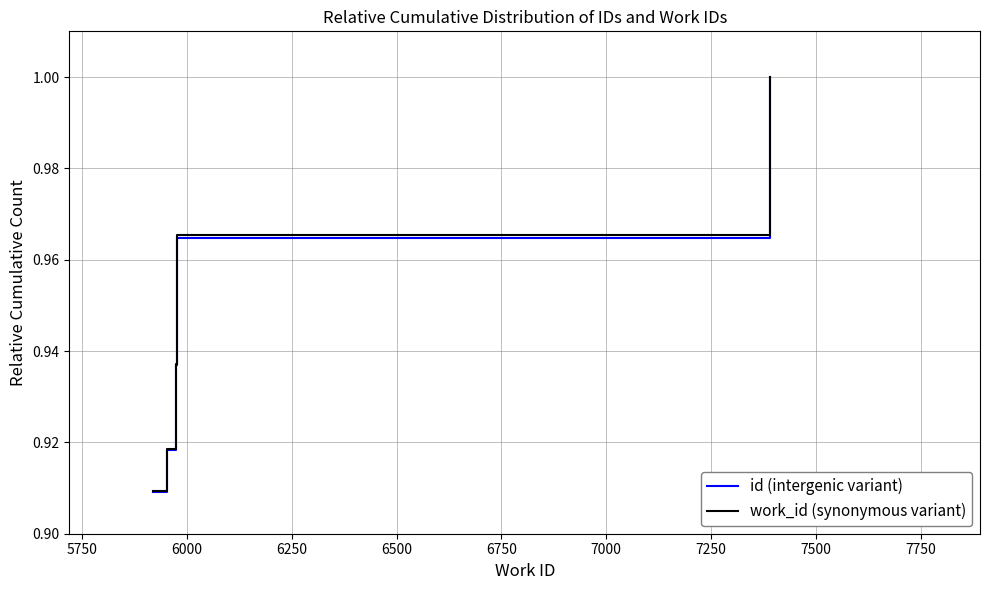

Which series has the largest total across all categories?

work_id (synonymous variant)